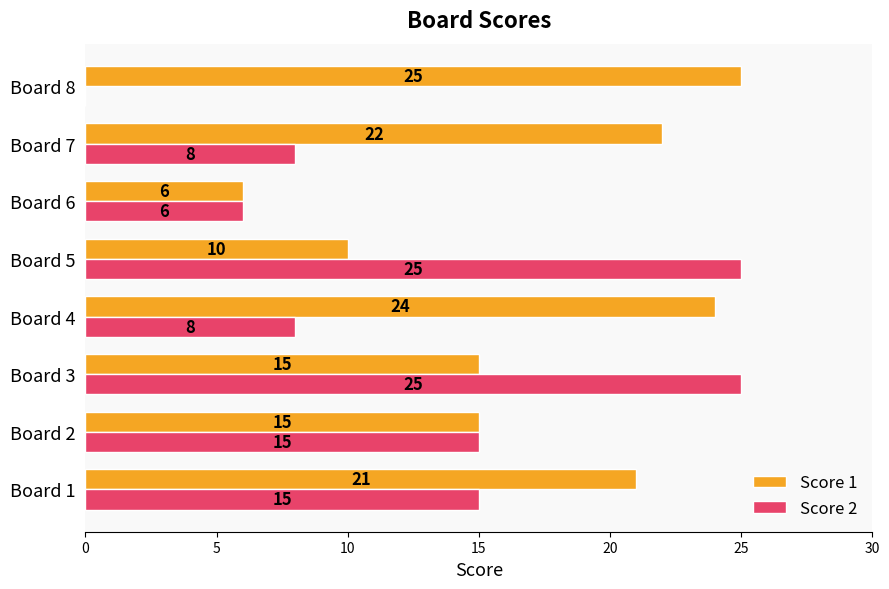

Is it true that Score 1 equals 10 at Board 5?

True